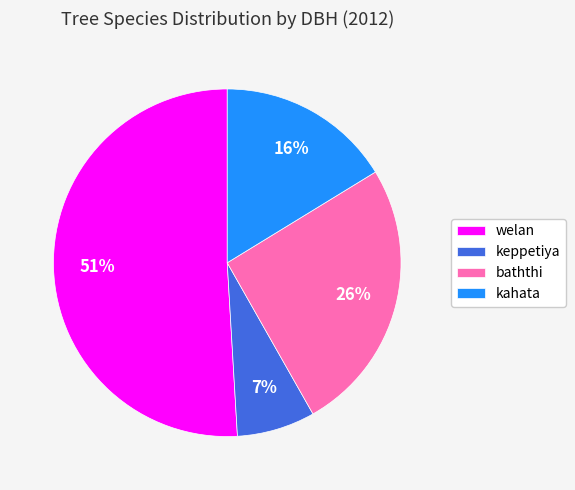

To the nearest percent, what is the difference between the largest and smallest slice percentages?

44%